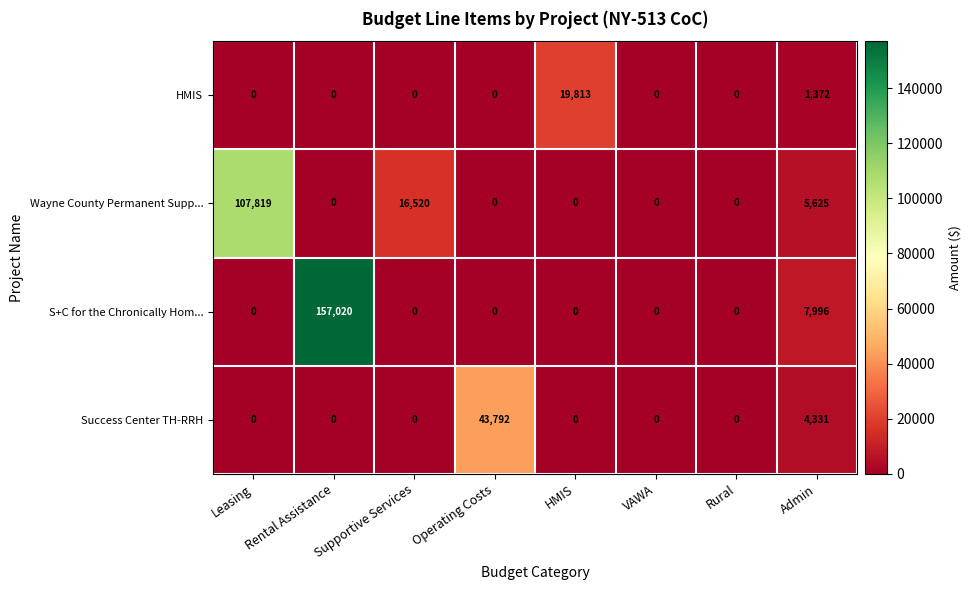

Is it true that Wayne County Permanent Supp... equals 0 at Rental Assistance?

True